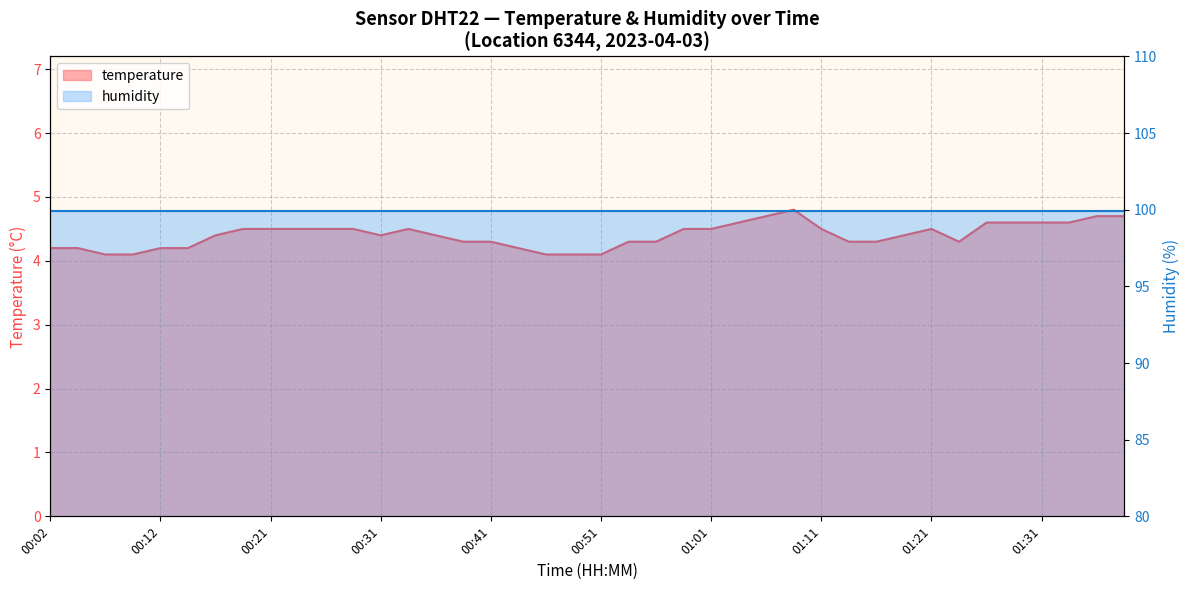

What is the change in value from 00:43 to 00:46?

-0.1